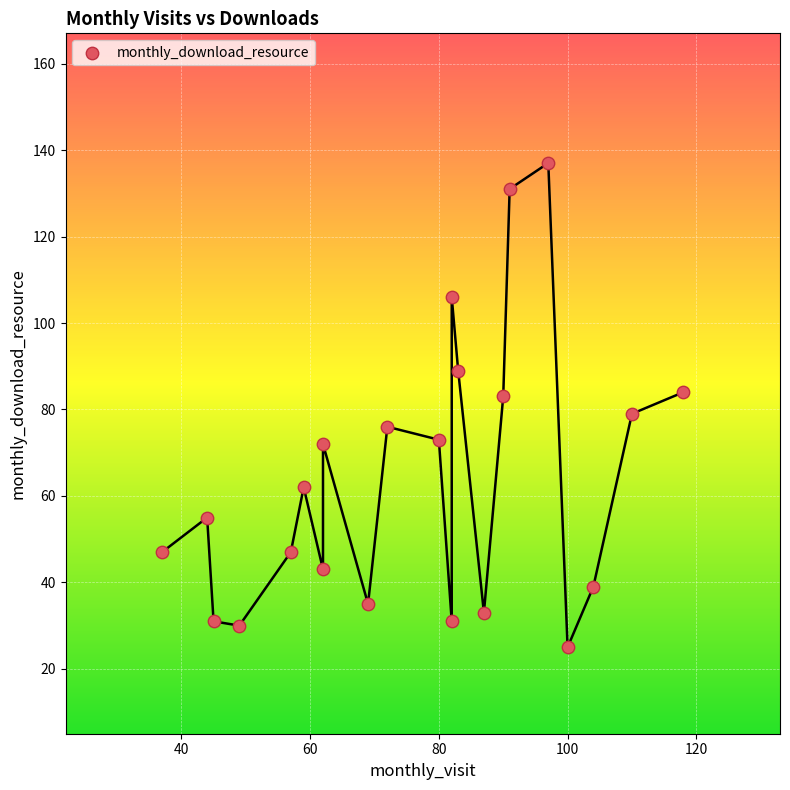

What is the range of X values (max minus min)?

81